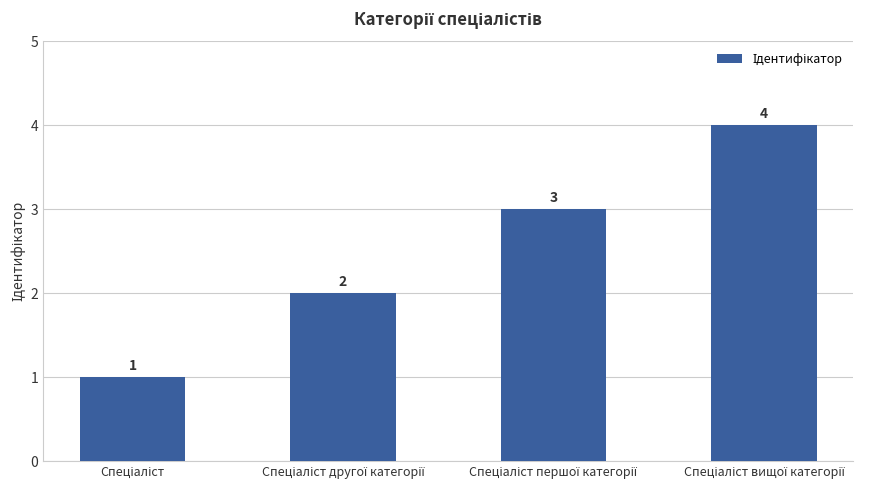

Count the number of data series in this chart.

1